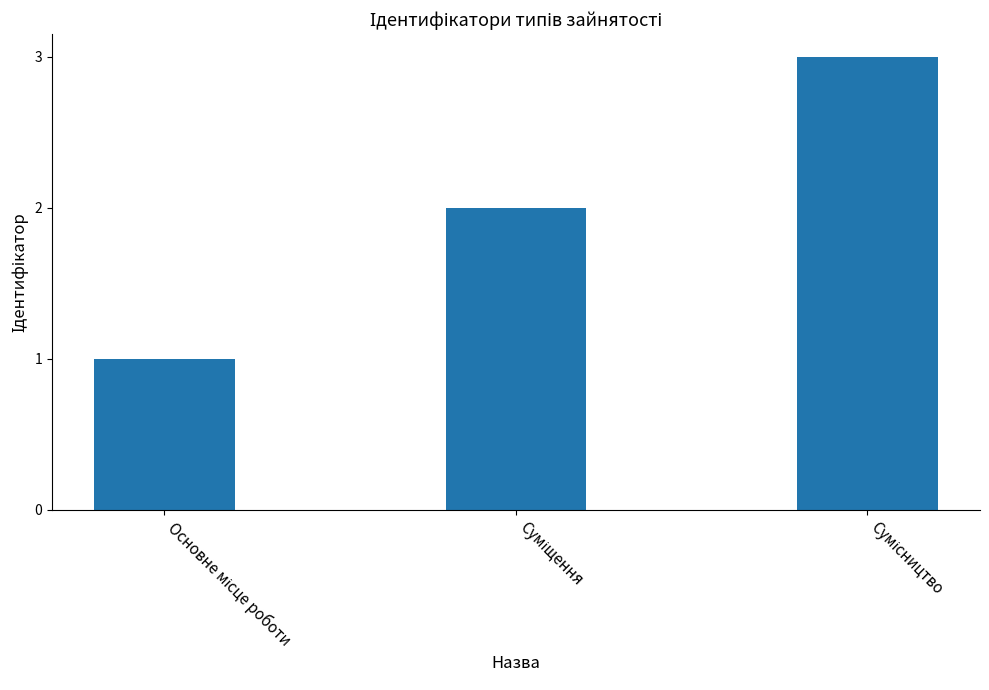

What is the sum of all values?

6